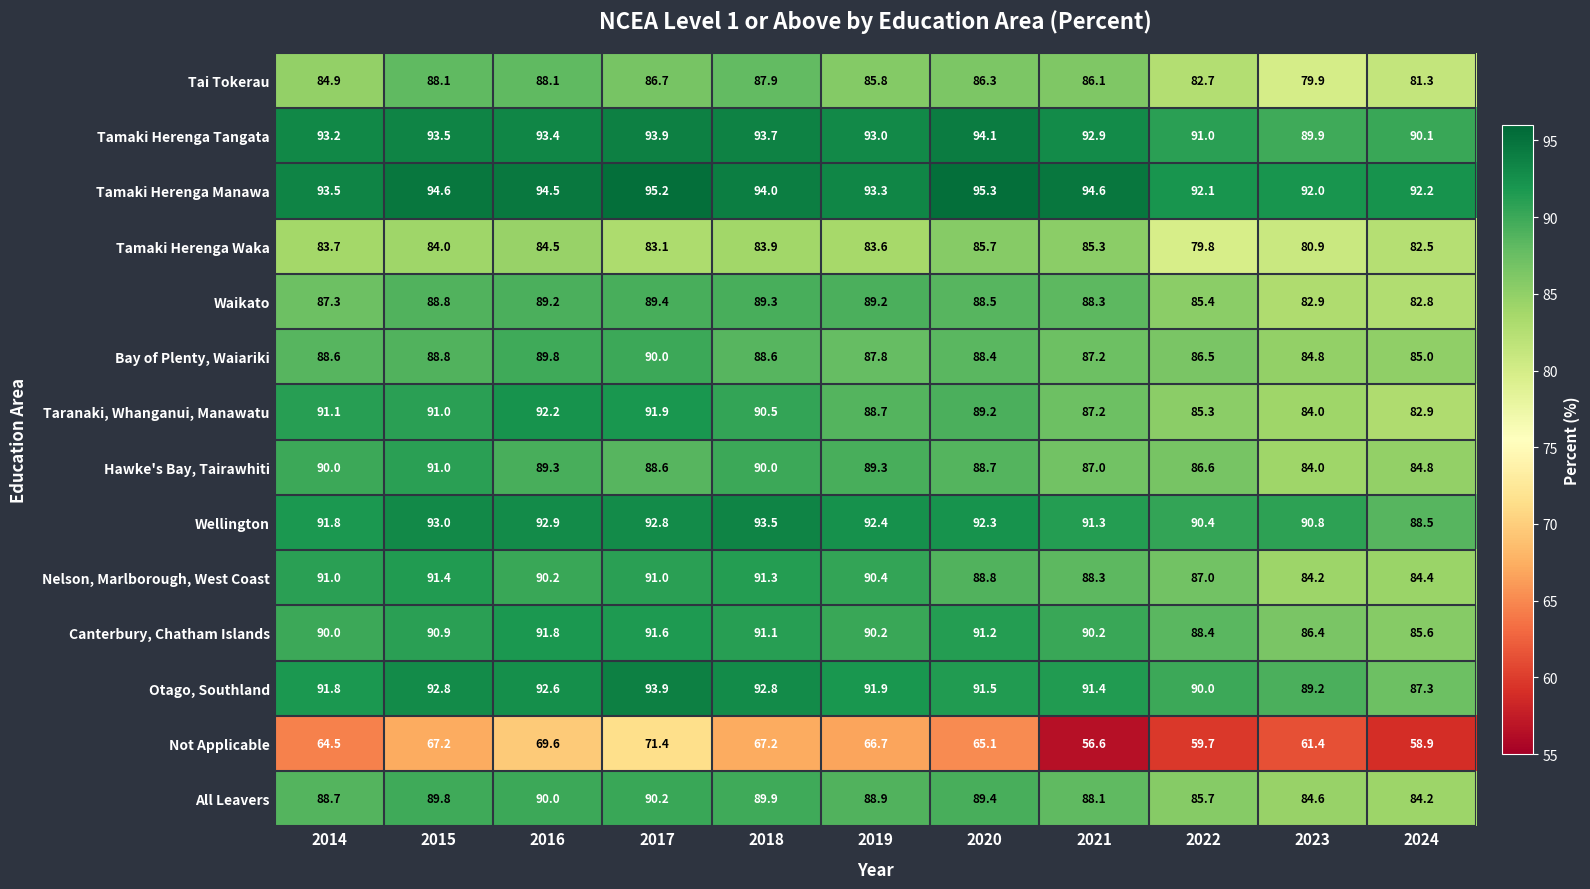

The value of Wellington at 2016 is 46.8. True or false?

False